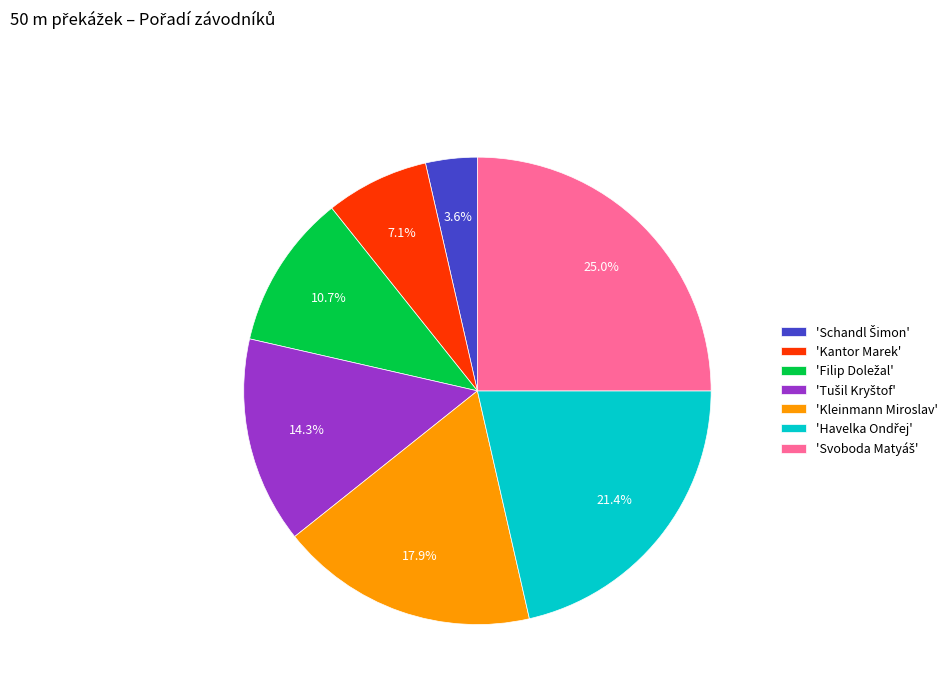

Is there any slice that represents more than half of the pie?

No